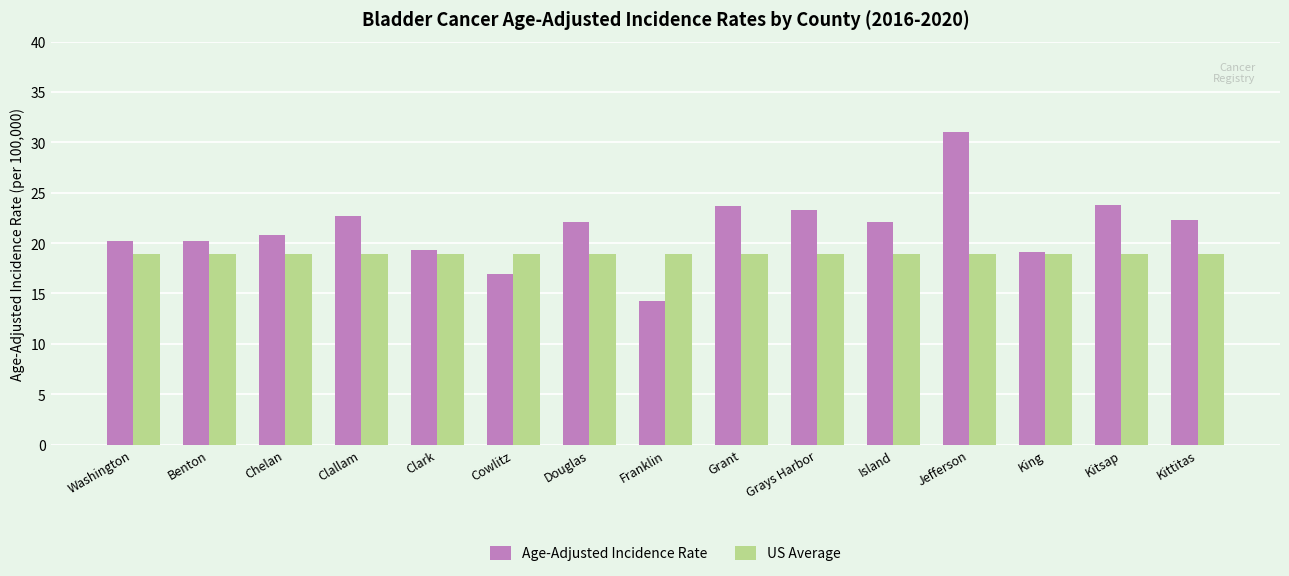

How many categories are shown in the chart?

15